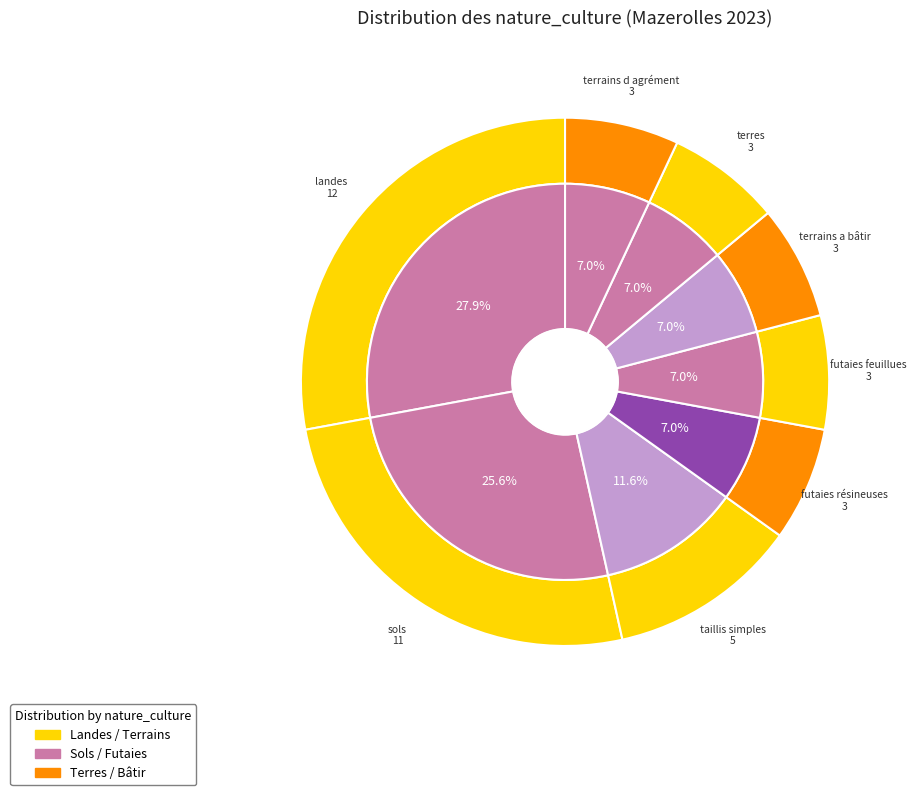

The sols slice represents 17% of the pie. True or false?

False